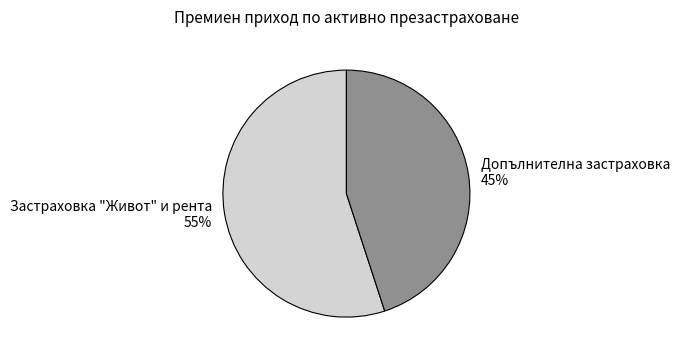

To the nearest percent, what is the difference between the largest and smallest slice percentages?

10%